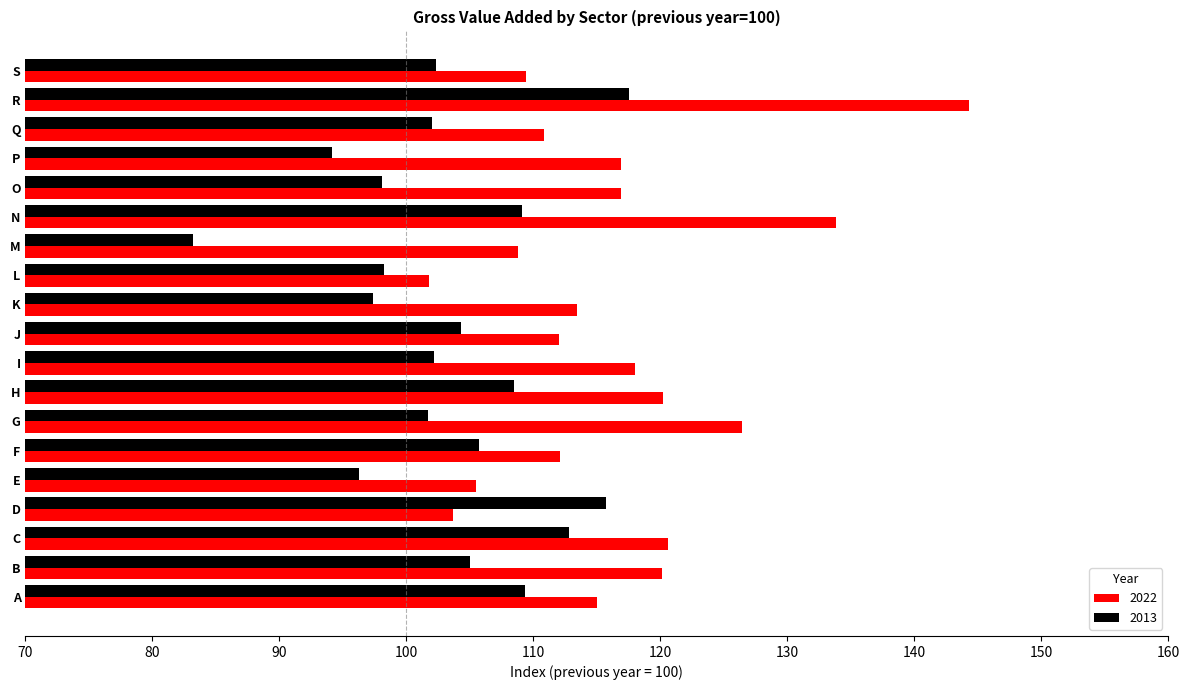

What is the maximum value shown in the chart?

144.3